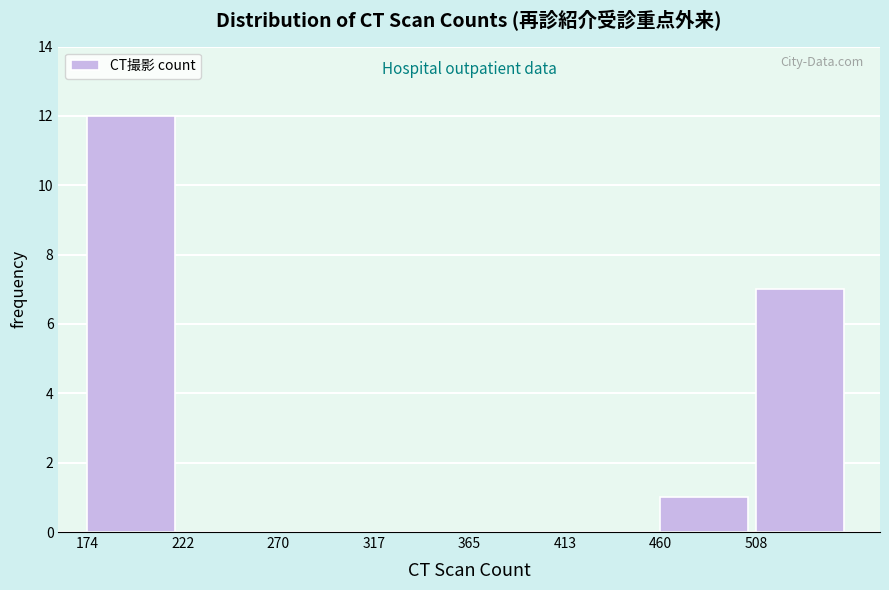

Reading left to right, transcribe this chart: for each bar, give the range it covers on the x-axis and its height. Neither the bar edges nor the heights are printed on the chart, so give them approximately, as read against the axes.

175 to 220: 12
220 to 270: 0
270 to 315: 0
315 to 365: 0
365 to 415: 0
415 to 460: 0
460 to 510: 1
510 to 555: 7